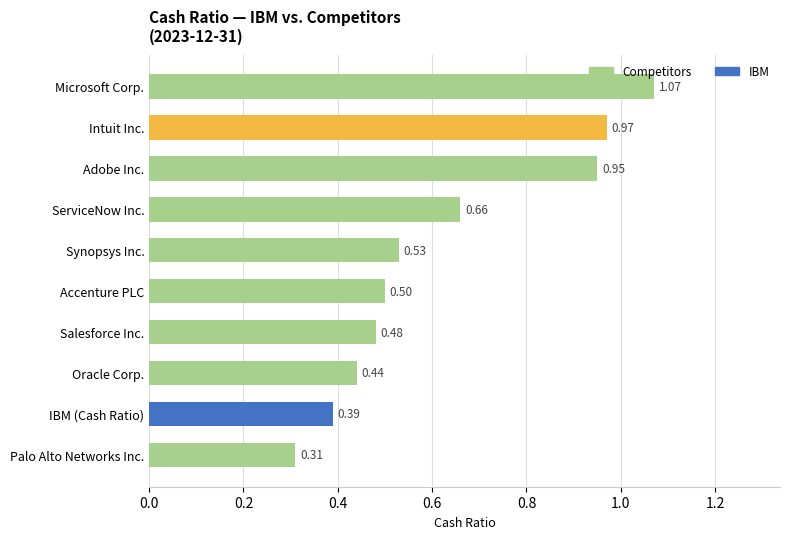

Between Intuit Inc. and Accenture PLC, which is larger?

Intuit Inc.